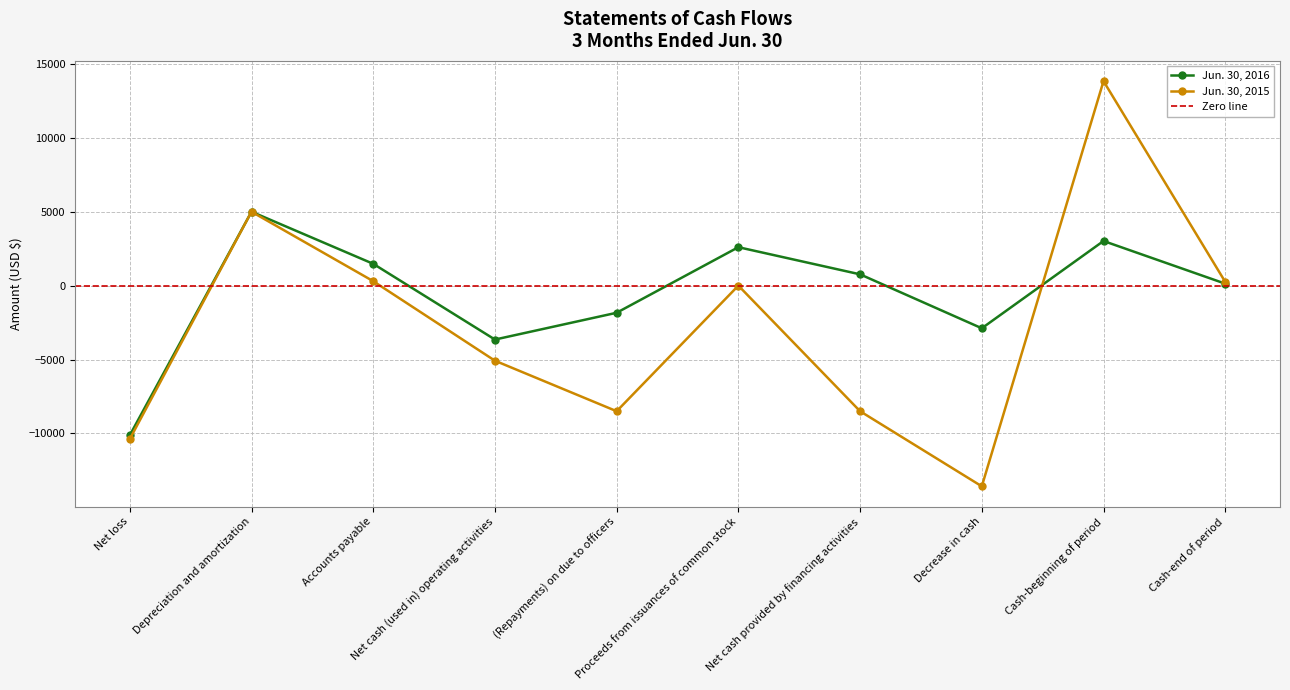

What is the total value across all series at (Repayments) on due to officers?

-10337